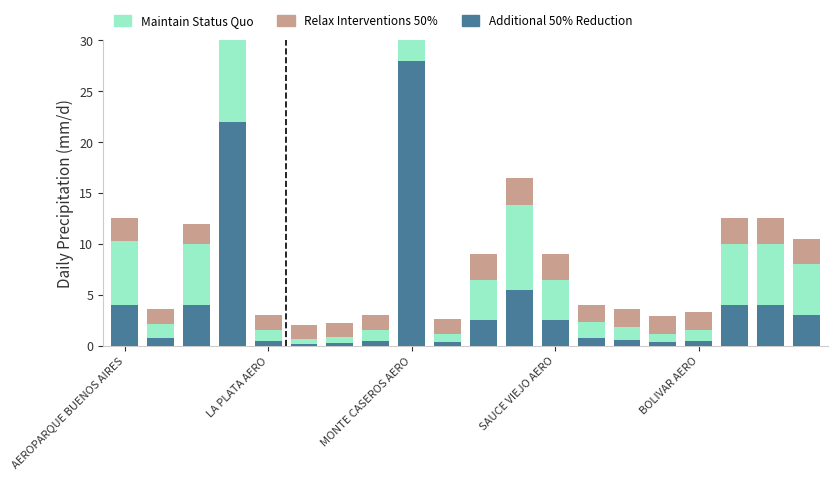

Is it true that Relax Interventions 50% equals 1.0 at 19?

False